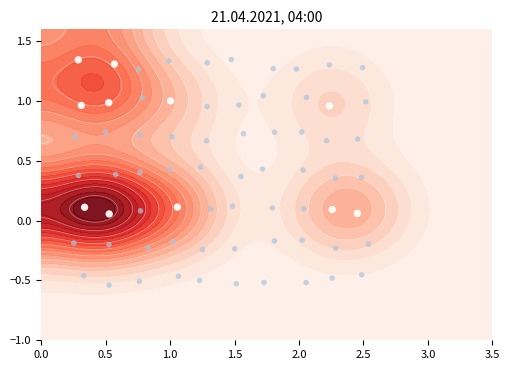

The value at 0.5 is 0.8. True or false?

False